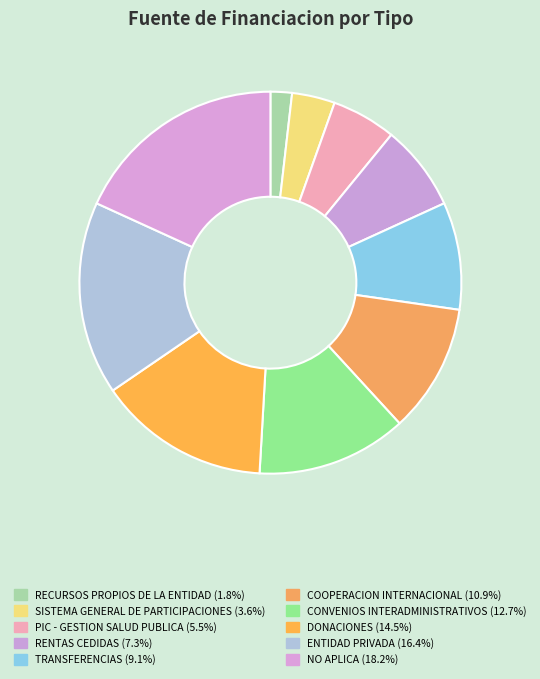

How many segments does this pie chart have?

10